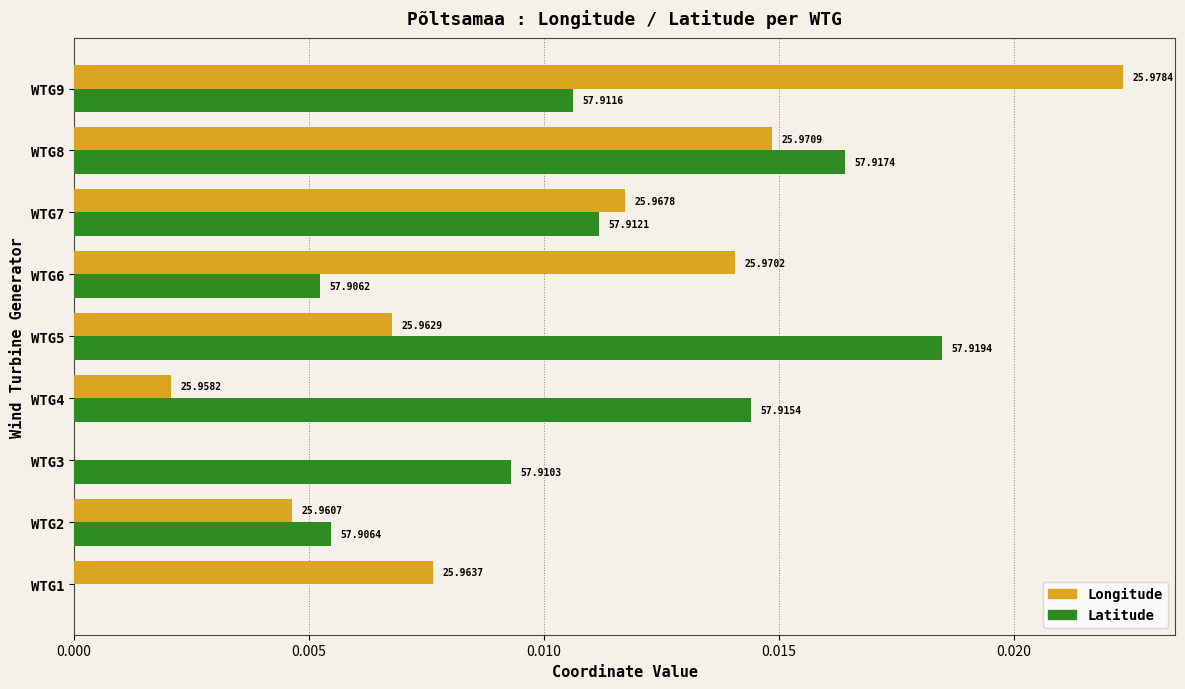

What are all the series names shown in the legend?

Longitude, Latitude